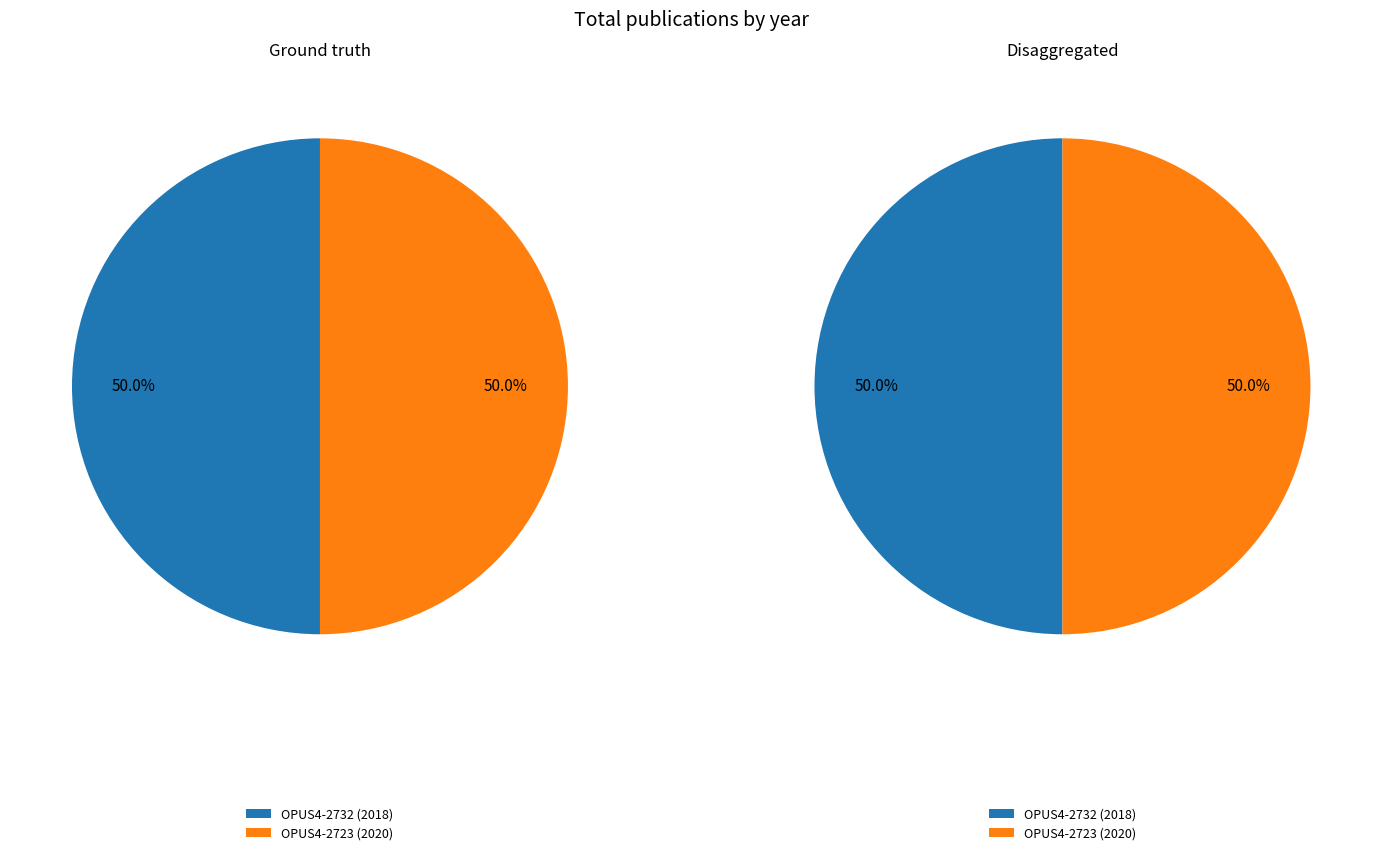

Is OPUS4-2732 the majority of the pie?

No